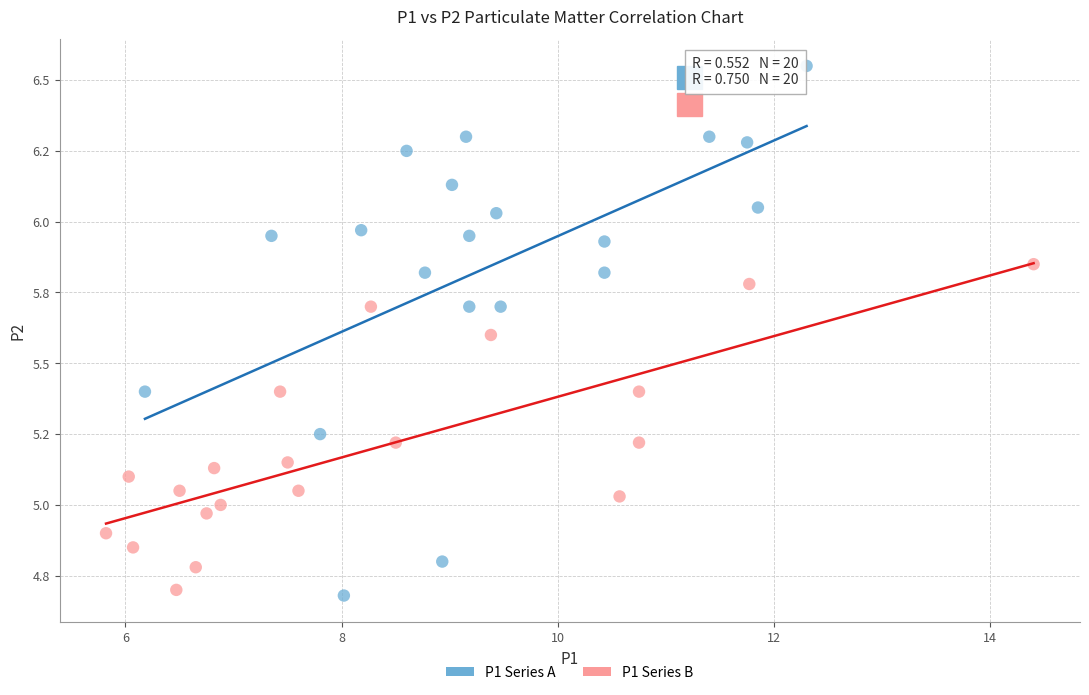

What are all the series names shown in the legend?

P1 Series A, P1 Series B